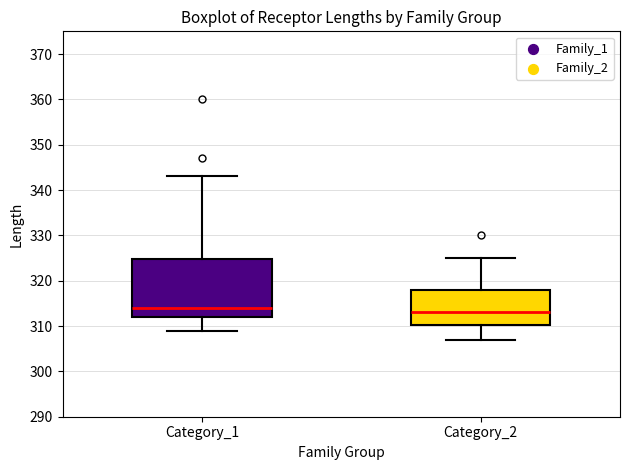

Reading left to right, transcribe this box plot: for each box, give where its median line is, the range the box spans, and where its two whiskers end, as read against the y-axis. The values are not printed on the chart, so give them approximately, as read against the axis.

Category_1: median 314, box 312 to 325, whiskers 309 to 343
Category_2: median 313, box 310 to 318, whiskers 307 to 325